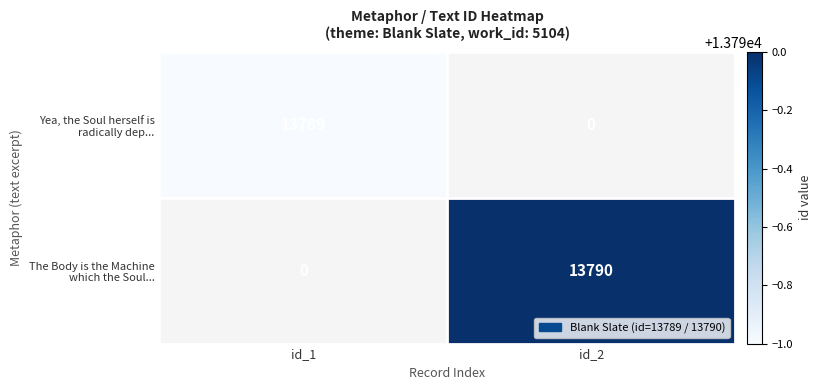

At how many categories does at least one series exceed 13789?

1